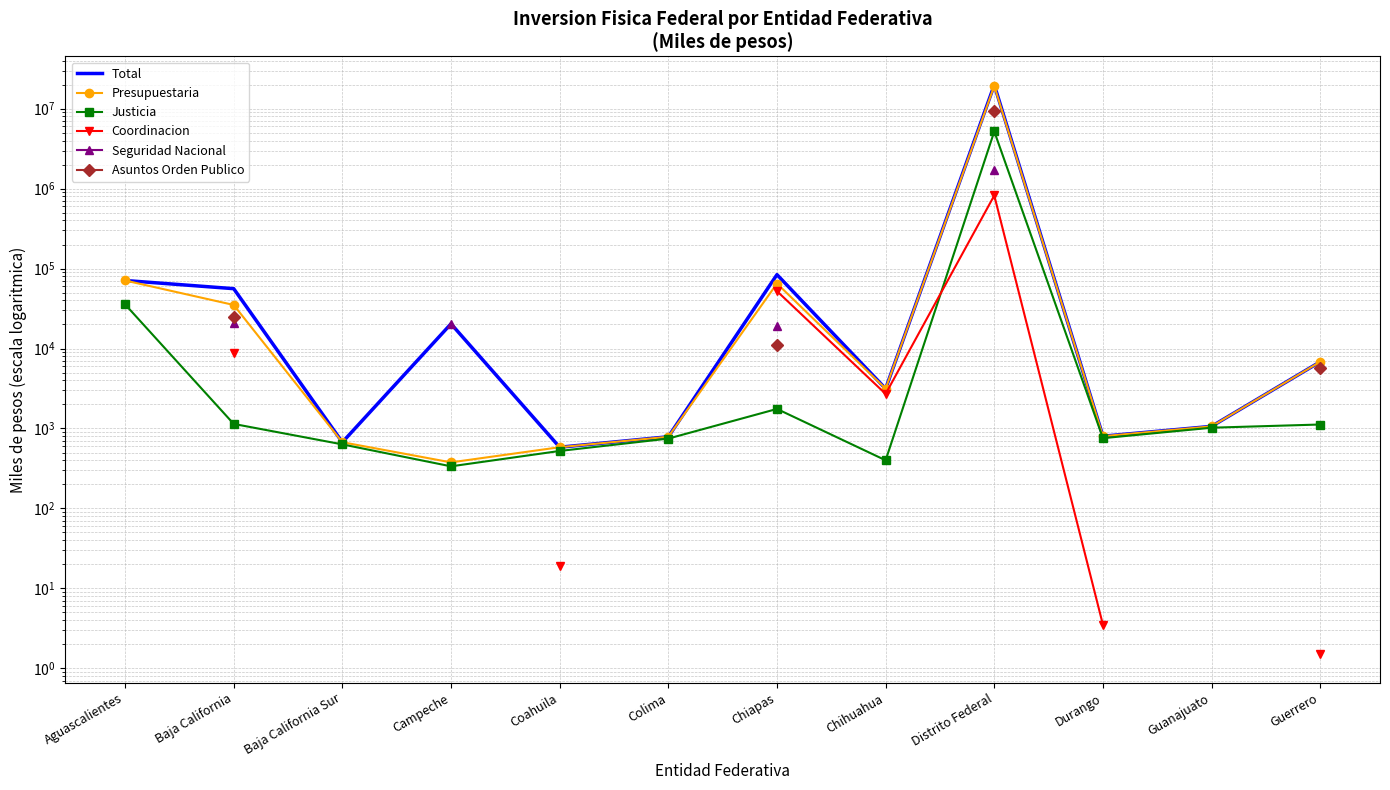

What is the label of the 4th point from the left?

Campeche